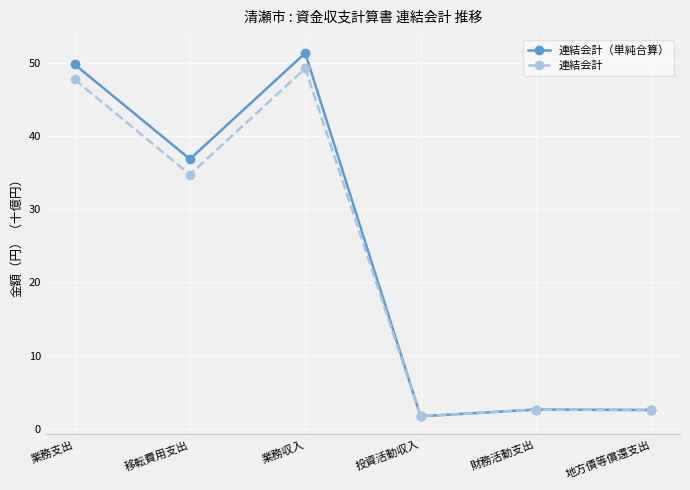

List the series in order of their overall mean, highest first.

連結会計（単純合算）, 連結会計